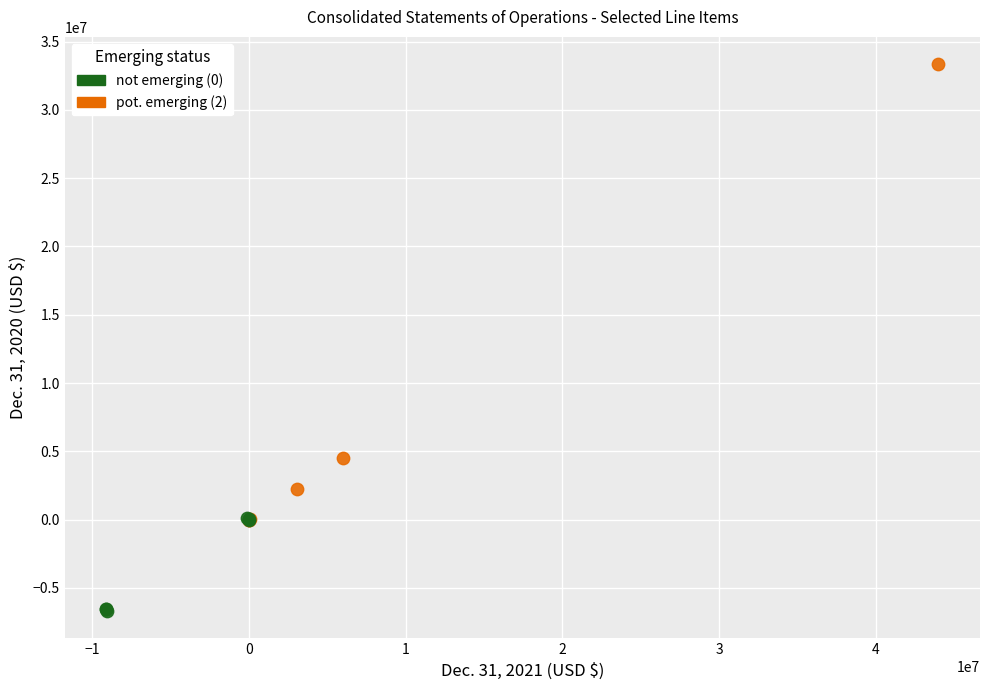

Which series has the largest Y range (max minus min)?

pot. emerging (2)